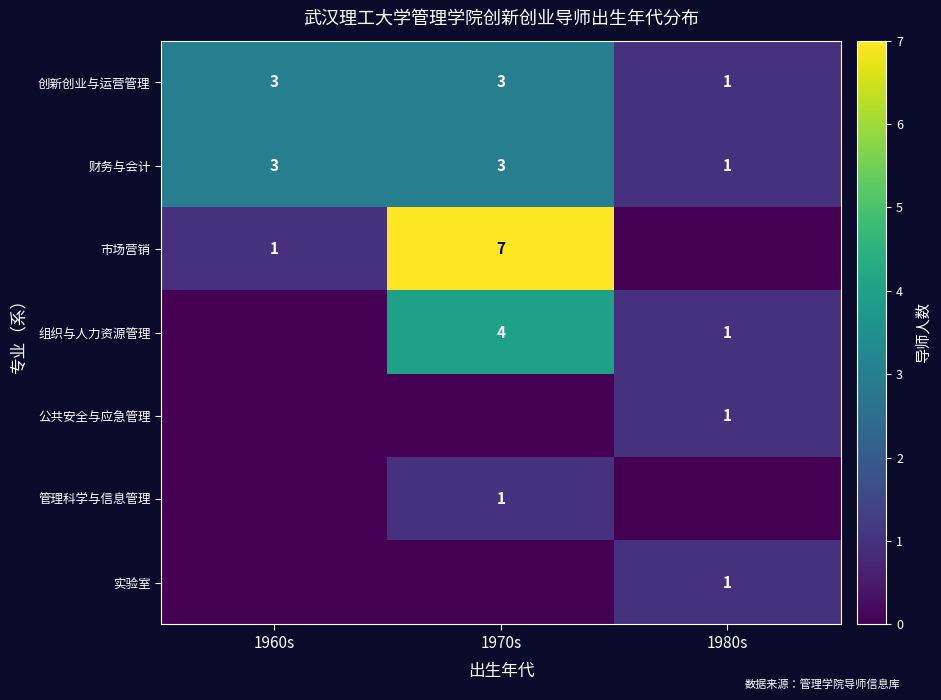

Count the number of categories in the chart.

3